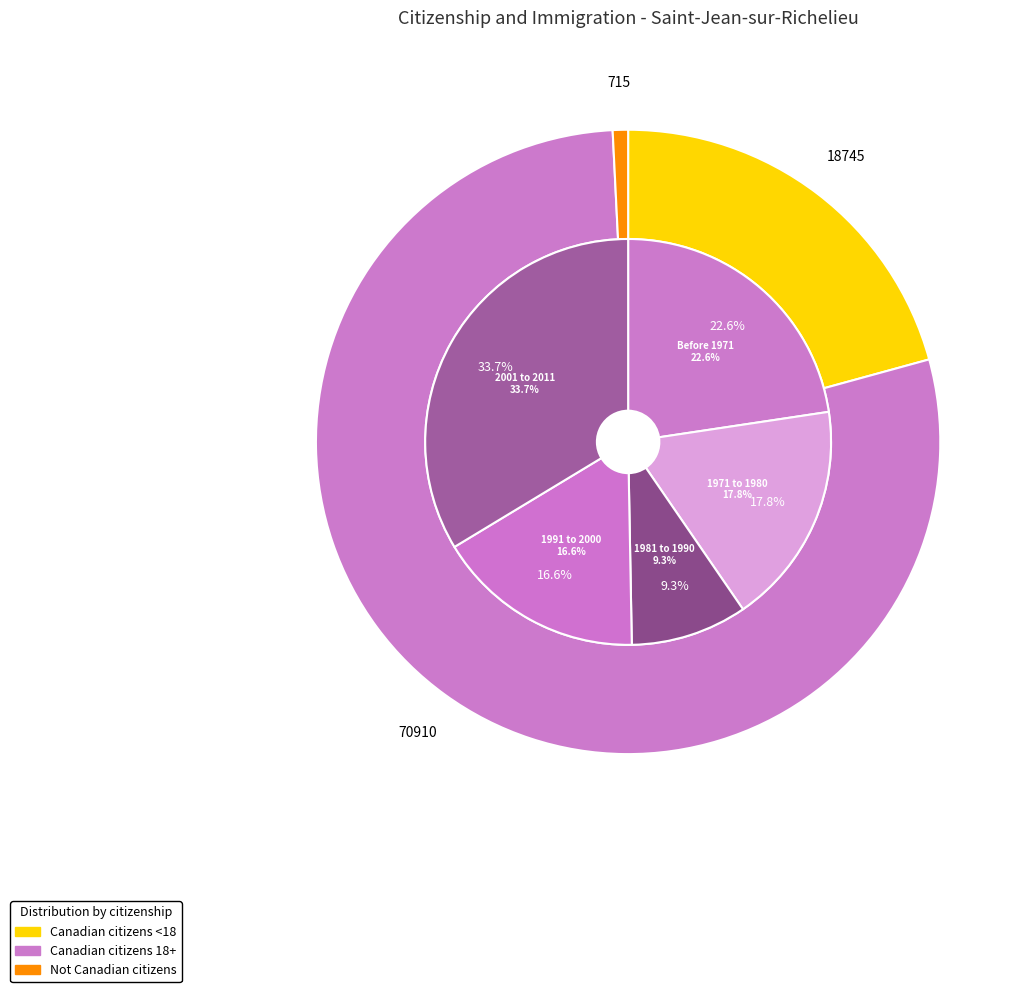

How many segments does this pie chart have?

3